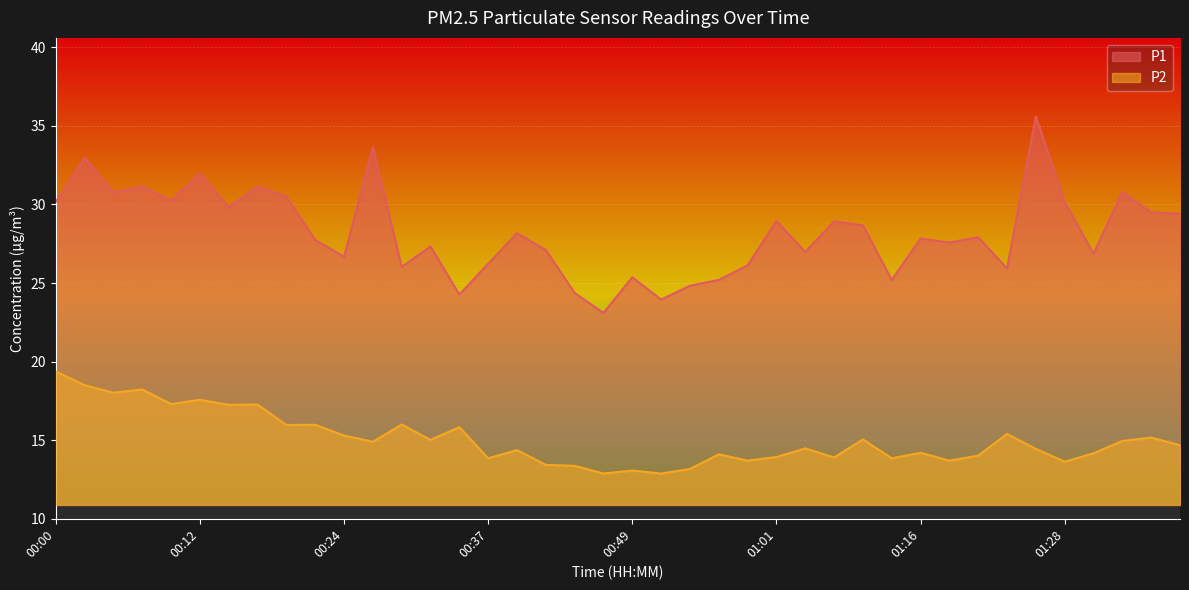

True or false: P1 and P2 intersect in this chart.

False